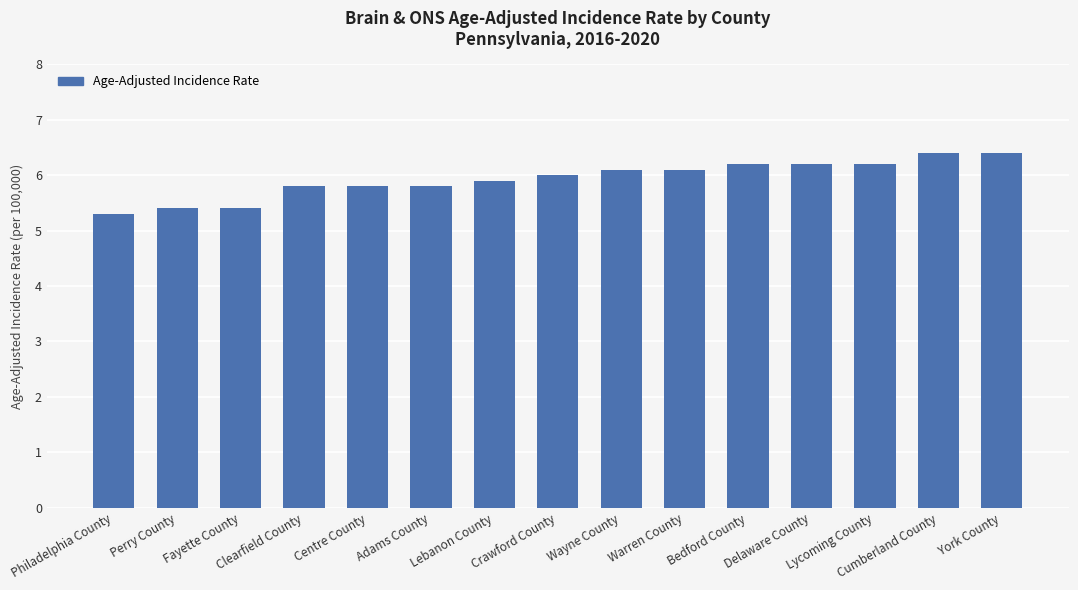

Reading left to right, what are all the values shown in this chart?

Philadelphia County=5.3	Perry County=5.4	Fayette County=5.4	Clearfield County=5.8	Centre County=5.8	Adams County=5.8	Lebanon County=5.9	Crawford County=6.0	Wayne County=6.1	Warren County=6.1	Bedford County=6.2	Delaware County=6.2	Lycoming County=6.2	Cumberland County=6.4	York County=6.4